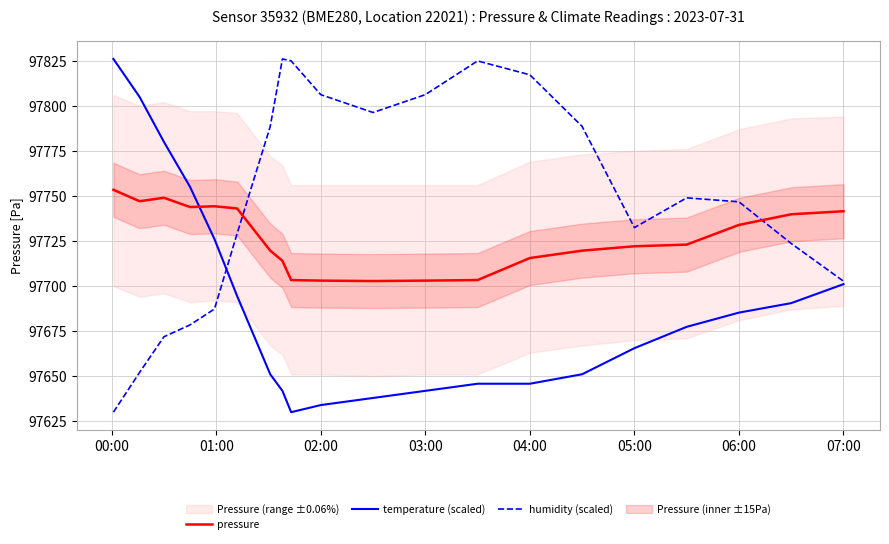

True or false: pressure and temperature (scaled) cross at least once.

True